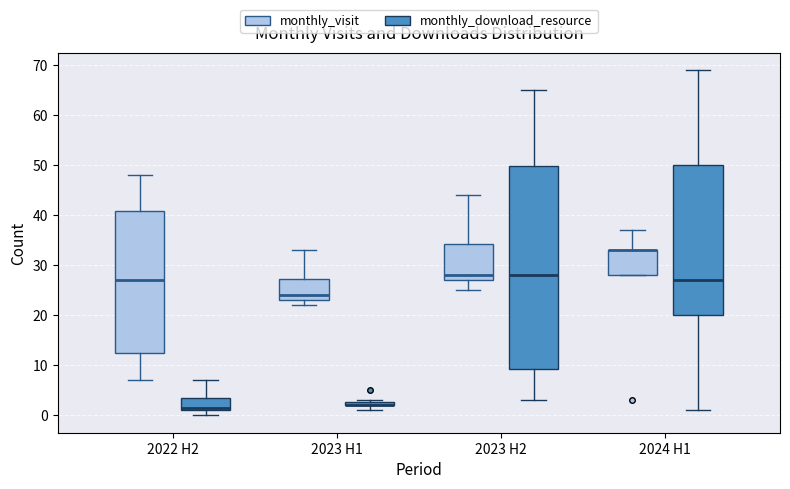

Which box is the tallest, from its lower edge to its upper edge?

2023 H2 (monthly_download_resource)